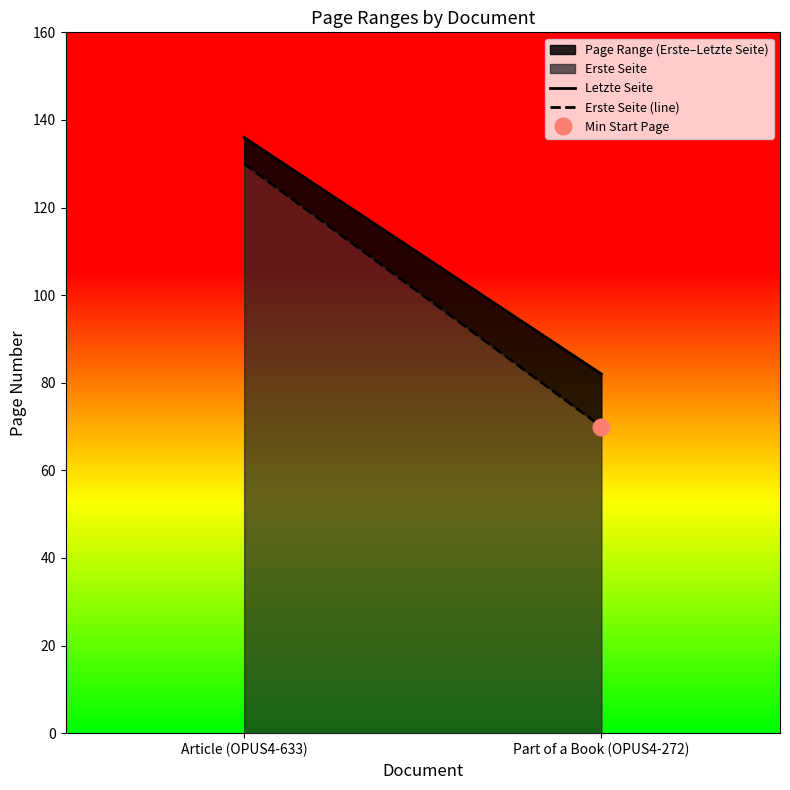

Does the chart have visible grid lines?

No